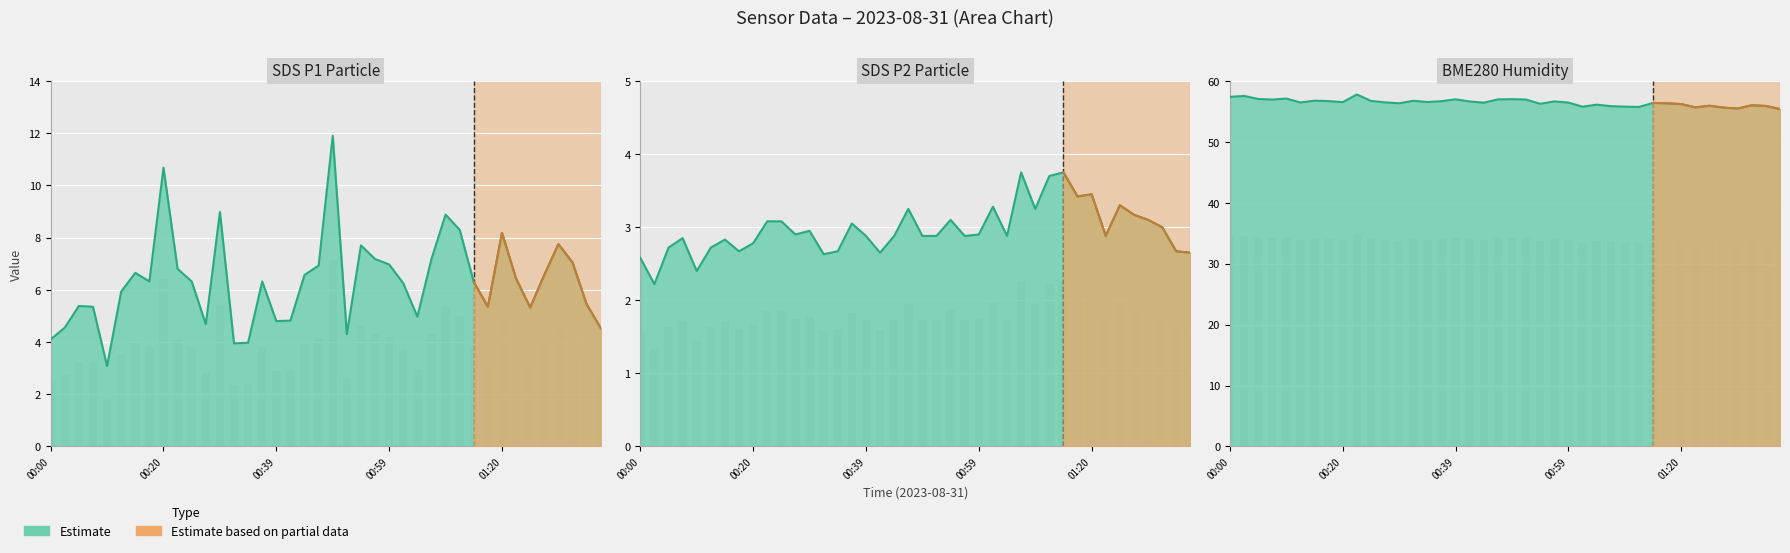

Does the chart contain any negative values?

No